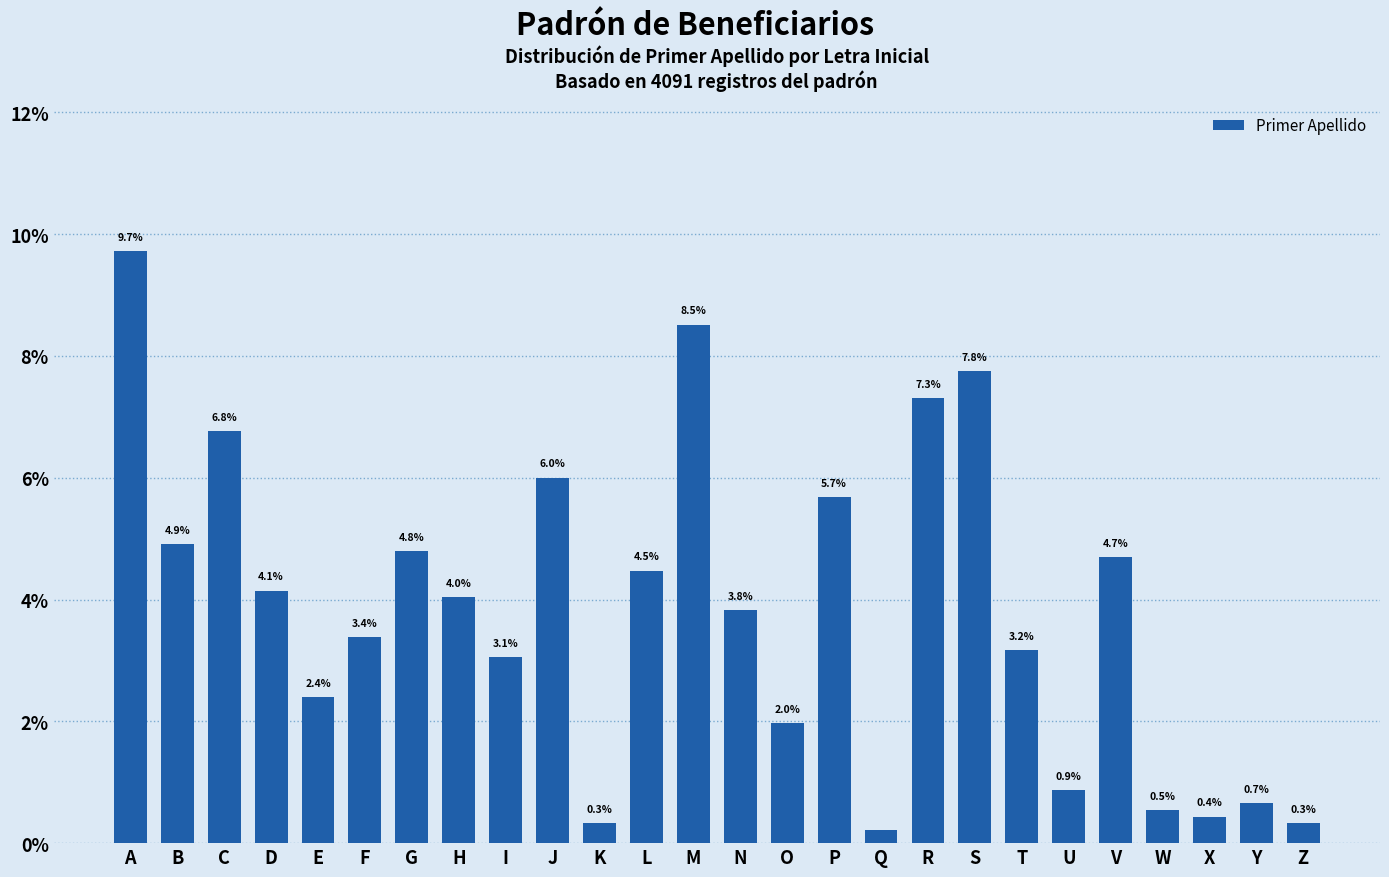

What is the difference between the values at B and D?

0.8